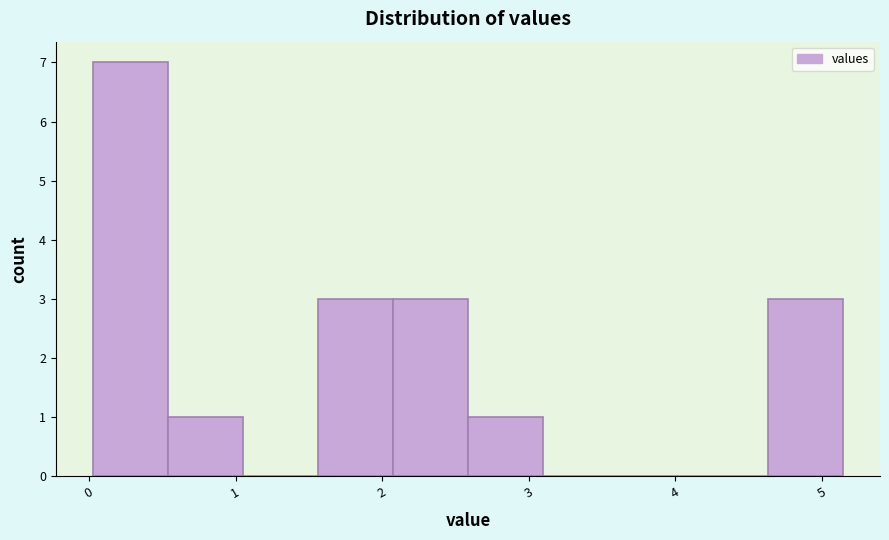

What is the height of the bar covering 2.1 to 2.6 on the x-axis? Neither the bar edges nor the heights are printed on the chart, so give them approximately, as read against the axes.

3